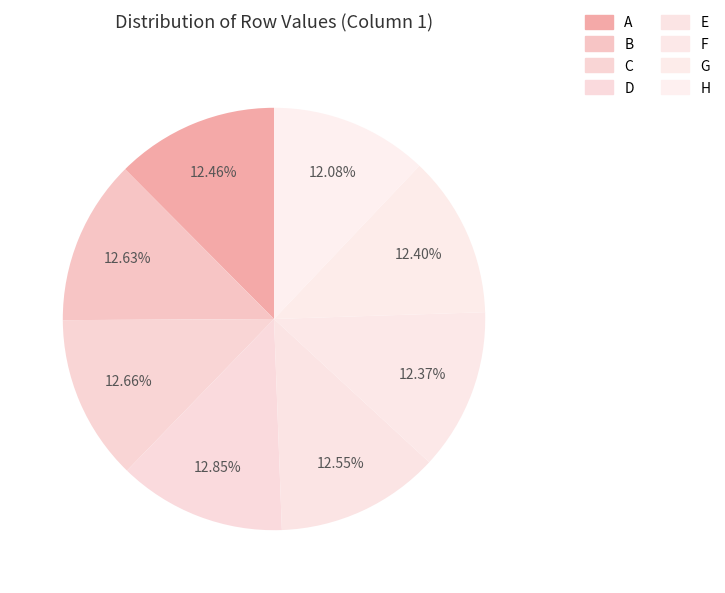

How many segments does this pie chart have?

8